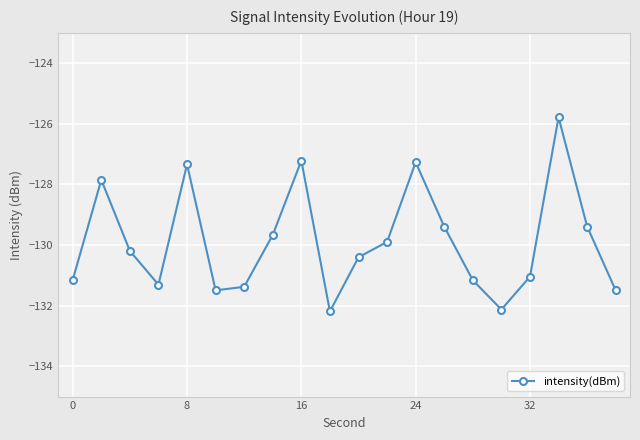

How many points are higher than both their immediate neighbors (excluding endpoints)?

5